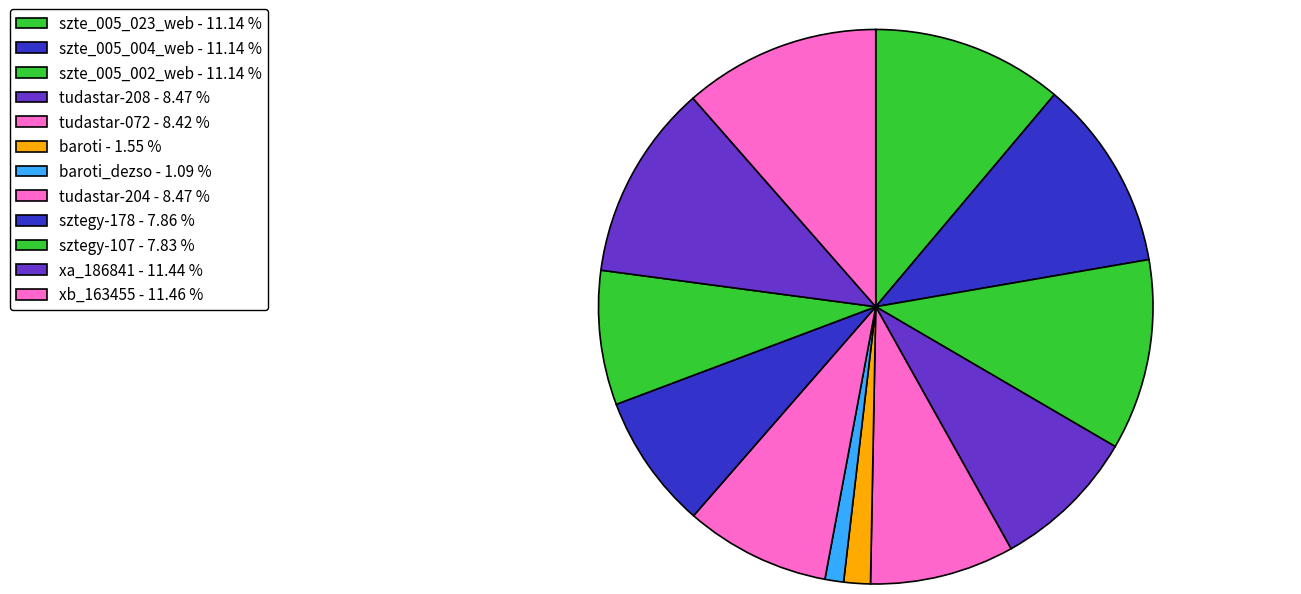

How many slices are in this pie chart?

12